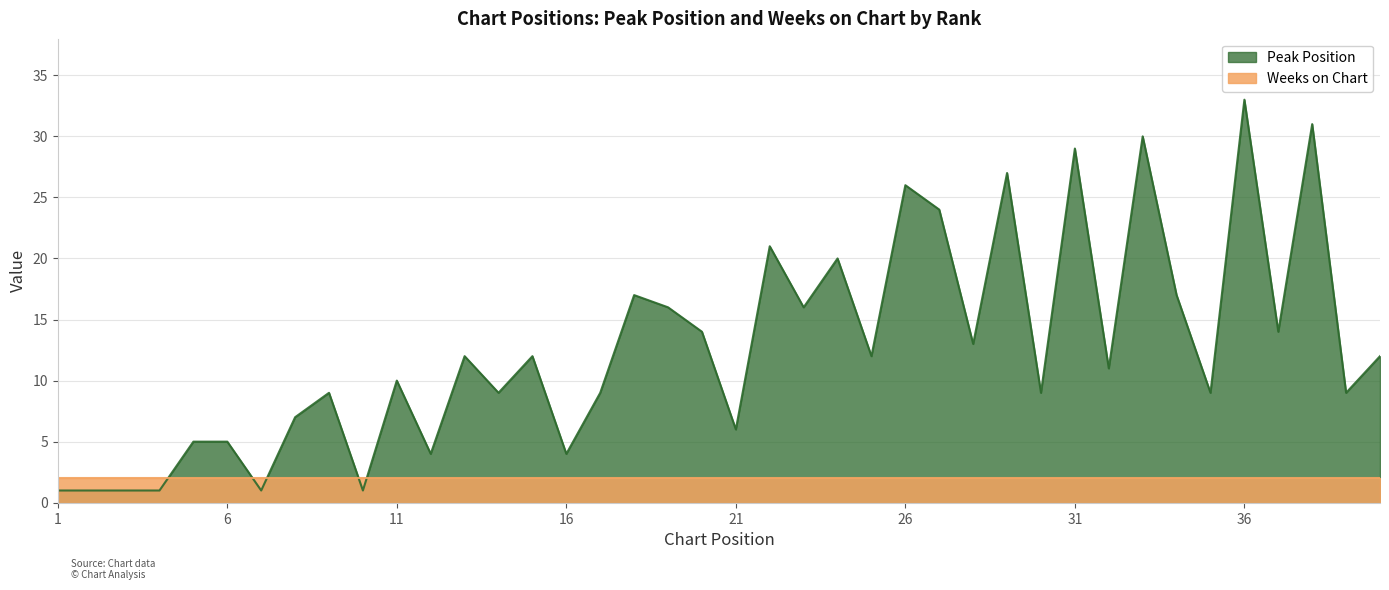

Reading left to right, what are all the values shown in this chart?

1=1	2=1	3=1	4=1	5=5	6=5	7=1	8=7	9=9	10=1	11=10	12=4	13=12	14=9	15=12	16=4	17=9	18=17	19=16	20=14	21=6	22=21	23=16	24=20	25=12	26=26	27=24	28=13	29=27	30=9	31=29	32=11	33=30	34=17	35=9	36=33	37=14	38=31	39=9	40=12